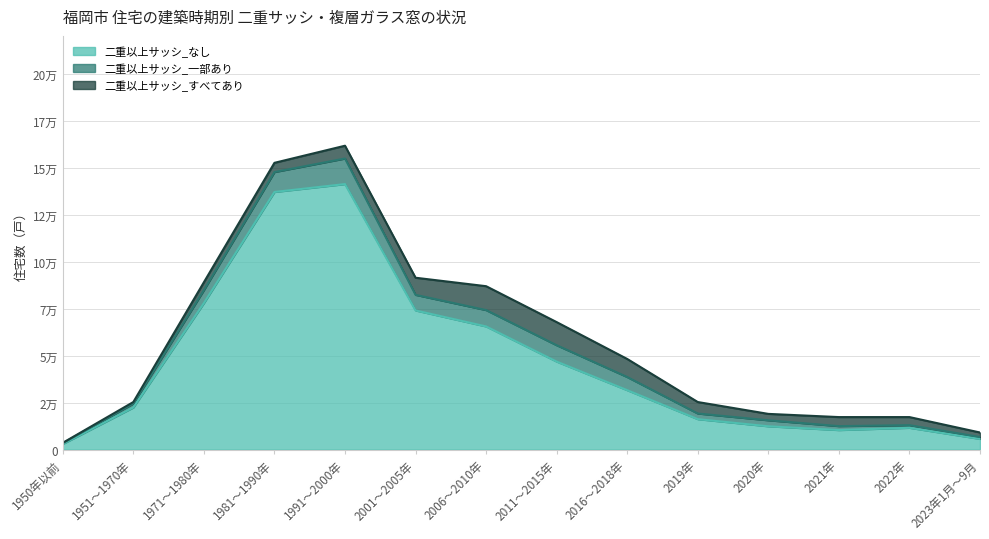

How many categories are shown in the chart?

14